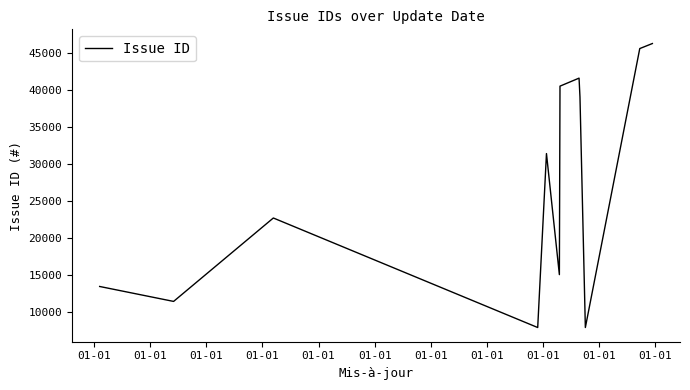

What is the difference between the maximum and minimum values?

38482